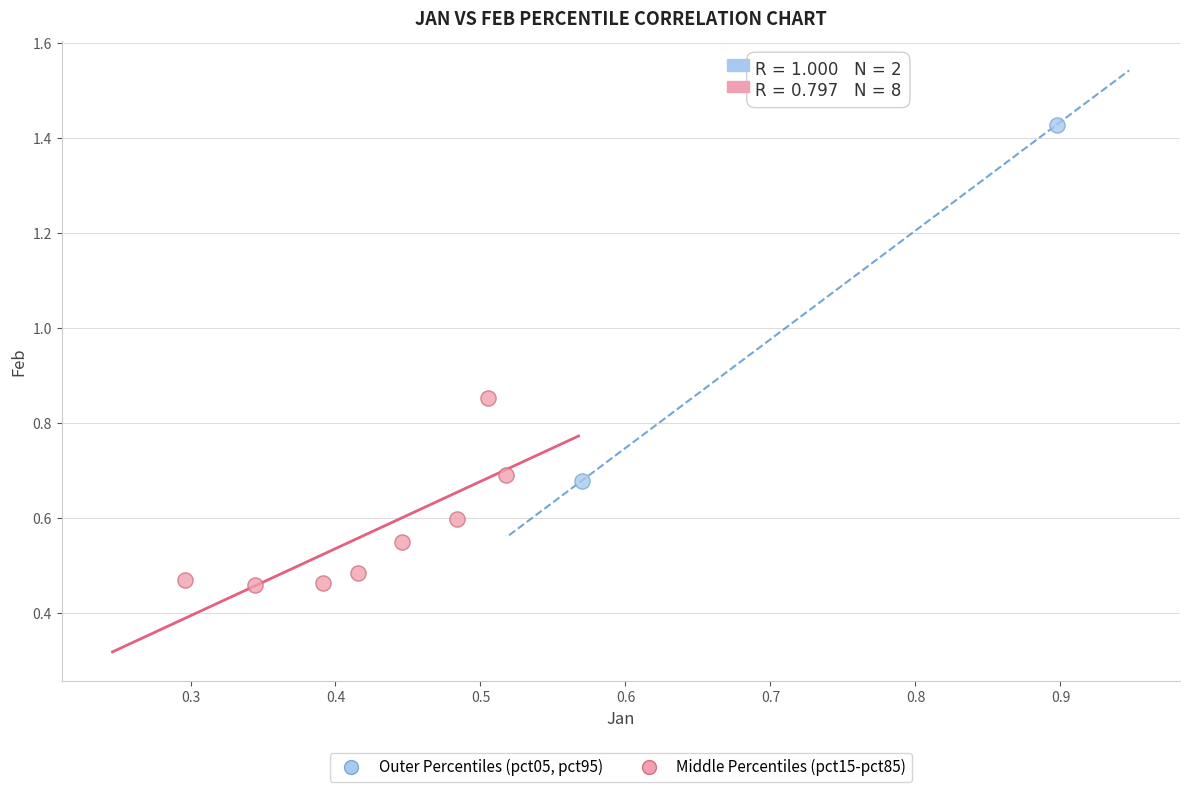

What are all the series names shown in the legend?

Outer Percentiles (pct05, pct95), Middle Percentiles (pct15-pct85)